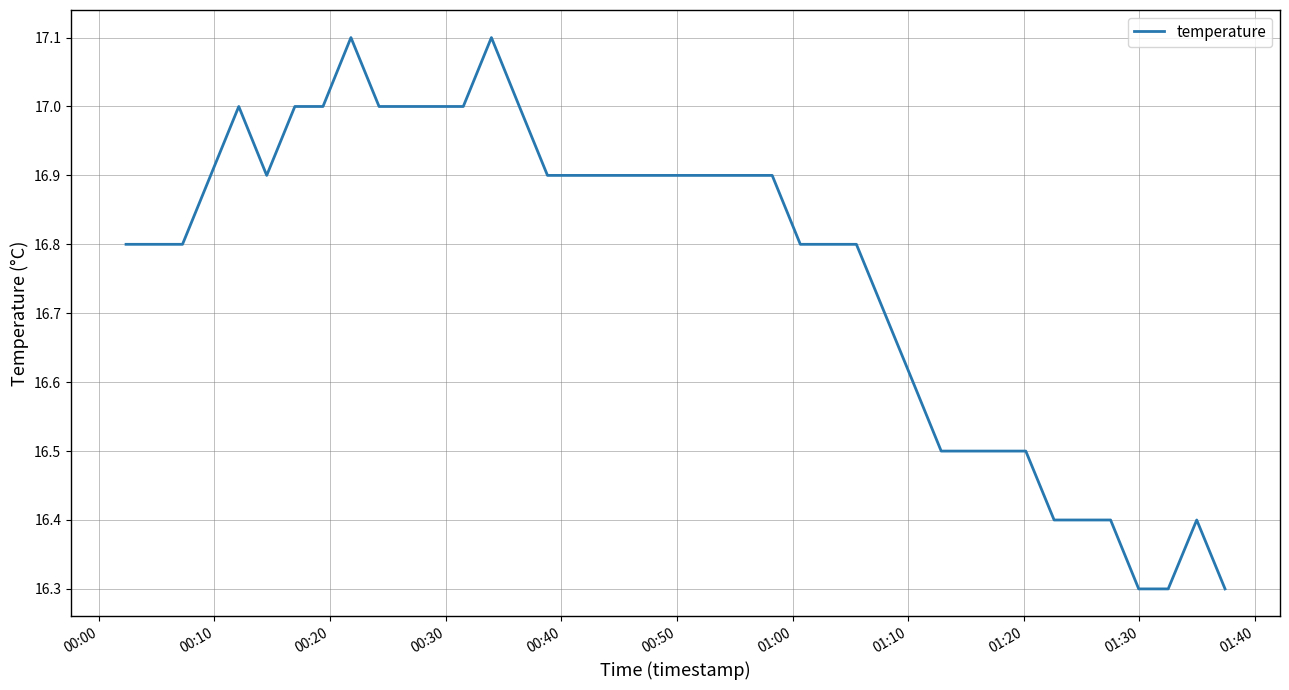

Count the number of data series in this chart.

1